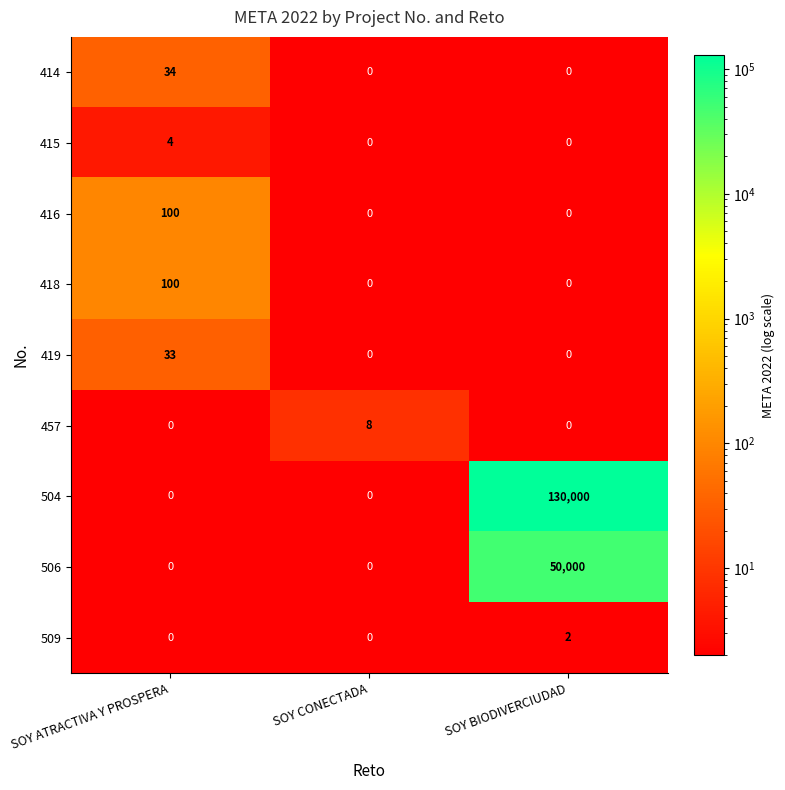

What is the maximum value shown in the chart?

130000